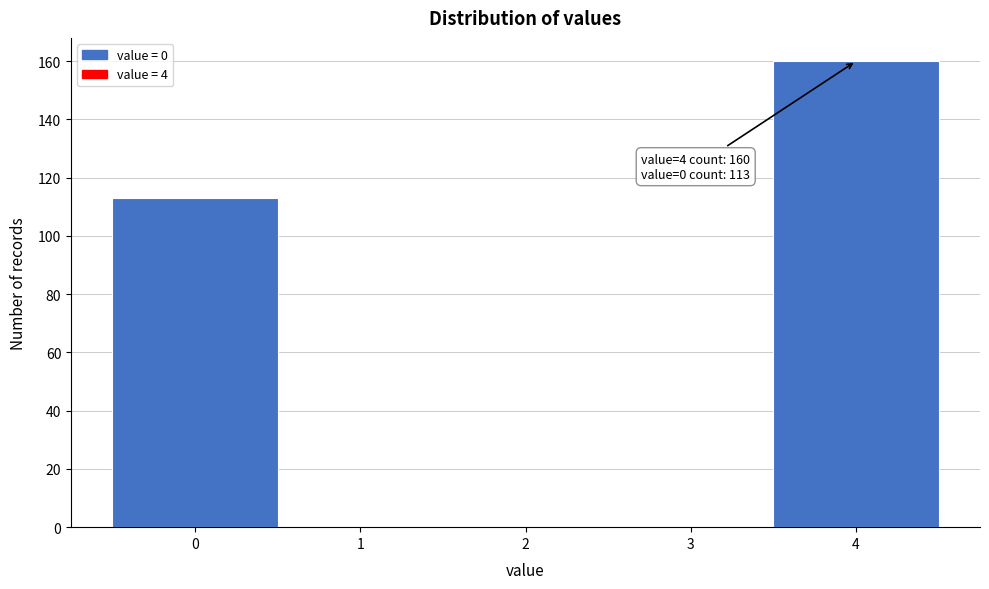

Reading left to right, transcribe all the data shown in this chart.

0=113	1=0	2=0	3=0	4=160